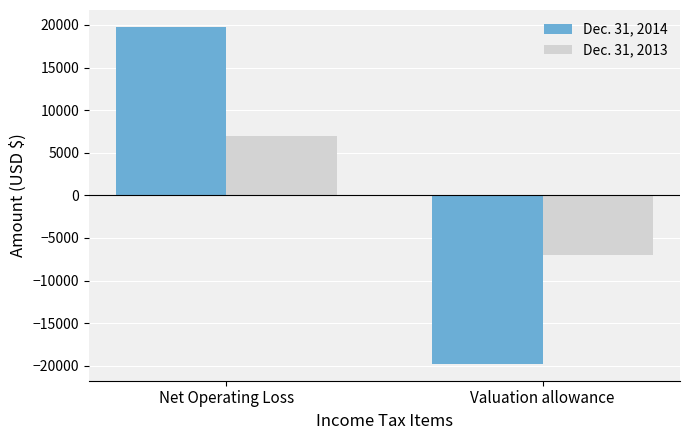

Is it true that Dec. 31, 2014 equals -19777 at Valuation allowance?

True